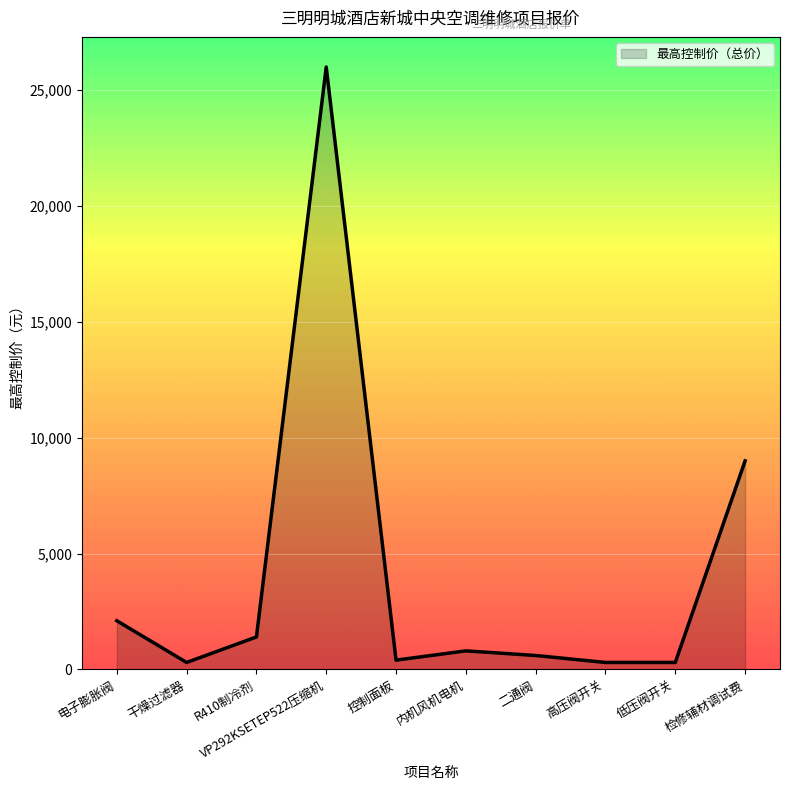

Between VP292KSETEP522压缩机 and 内机风机电机, which is larger?

VP292KSETEP522压缩机